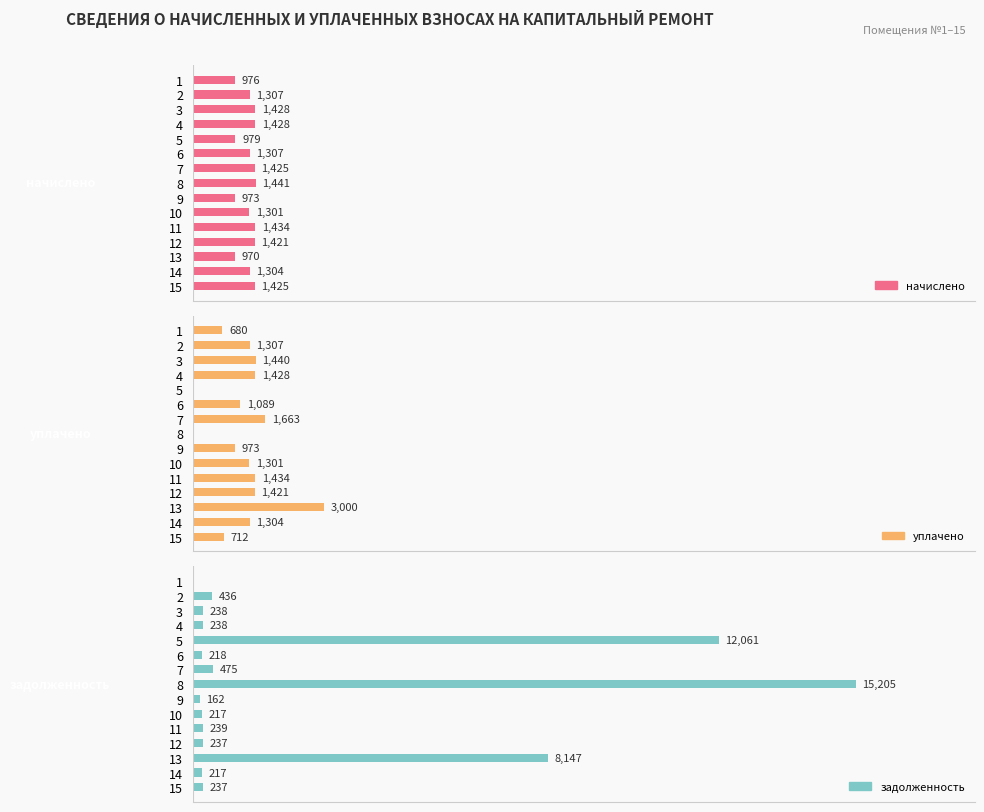

The value of задолженность at 8 is 24716.5. True or false?

False